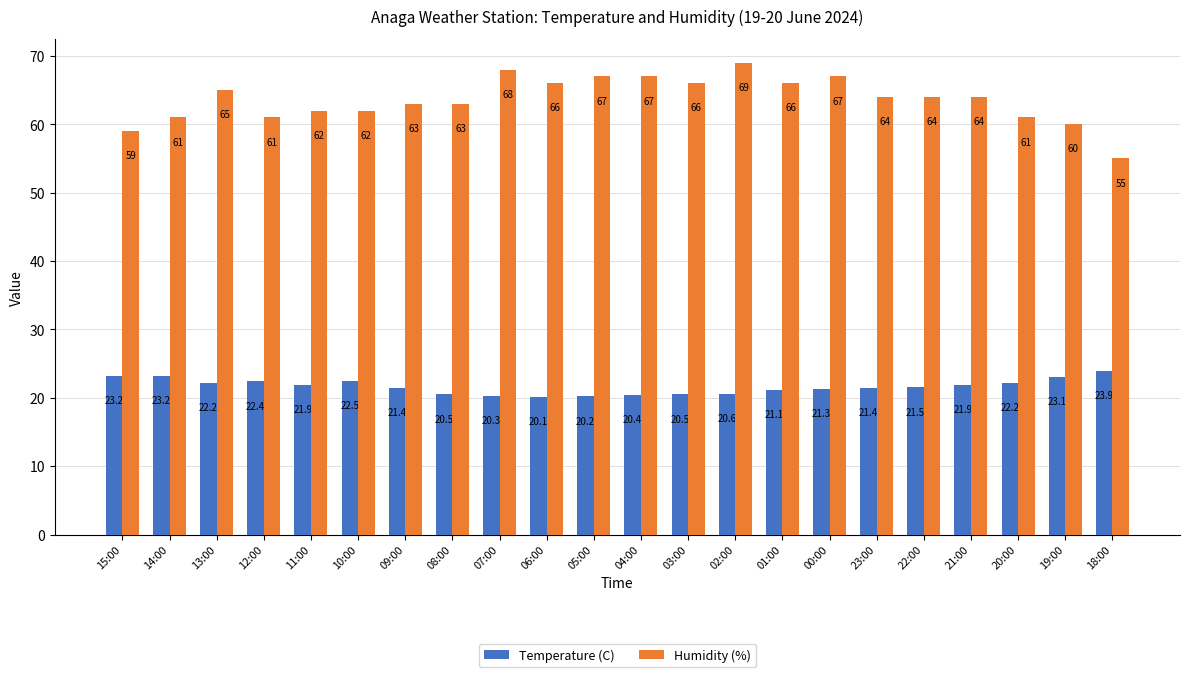

Reading left to right, what are all the values shown in this chart?

Temperature (C): 23.2	23.2	22.2	22.4	21.9	22.5	21.4	20.5	20.3	20.1	20.2	20.4	20.5	20.6	21.1	21.3	21.4	21.5	21.9	22.2	23.1	23.9
Humidity (%): 59.0	61.0	65.0	61.0	62.0	62.0	63.0	63.0	68.0	66.0	67.0	67.0	66.0	69.0	66.0	67.0	64.0	64.0	64.0	61.0	60.0	55.0